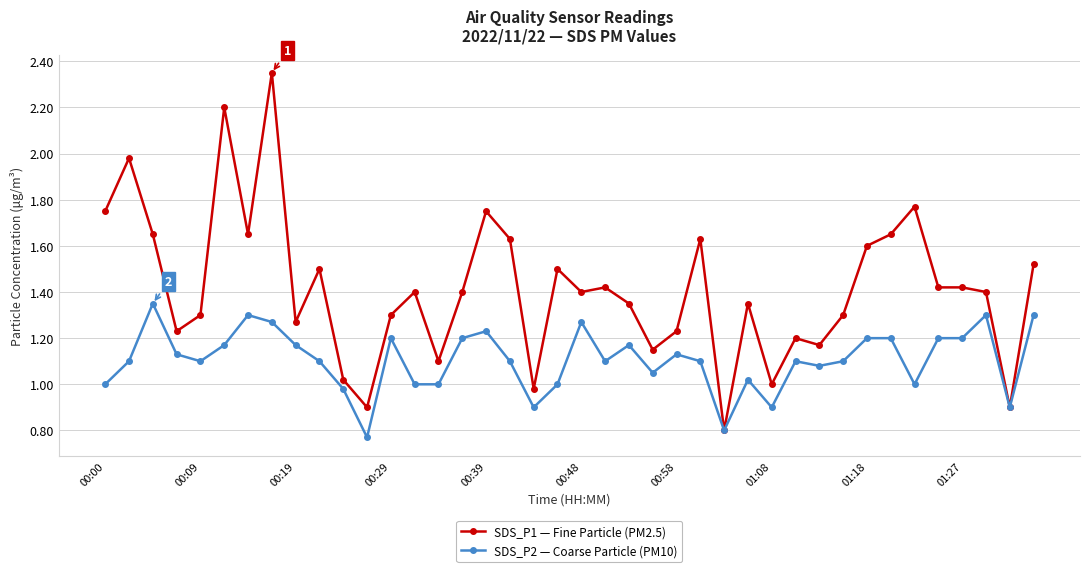

True or false: SDS_P1 — Fine Particle (PM2.5) has more than 1 points higher than both neighbors.

True